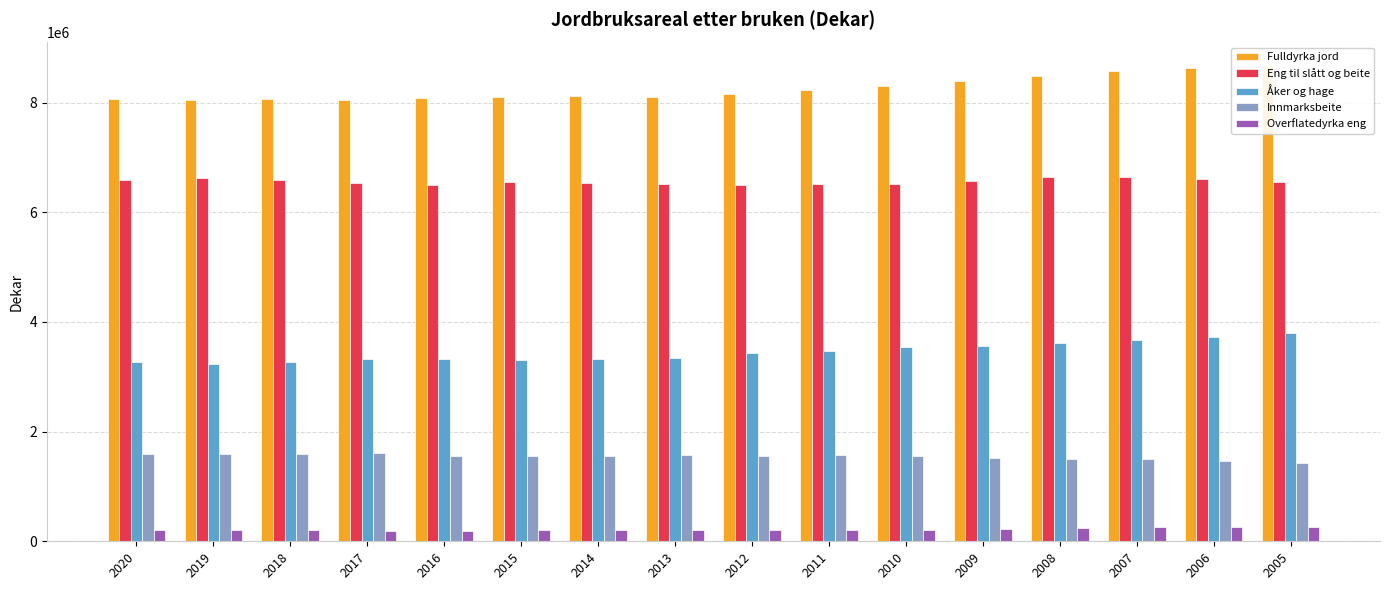

What is the value of the Innmarksbeite bar at the 3rd from the left?

1600261